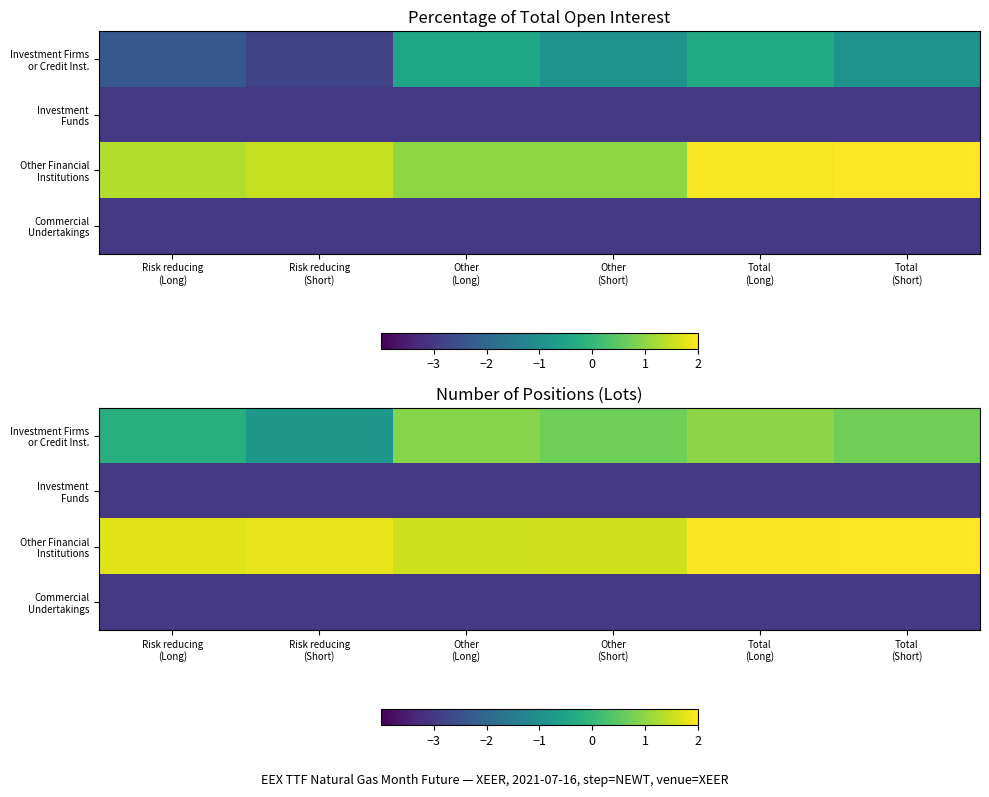

At which category is the sum across all series the highest?

Total
(Long)